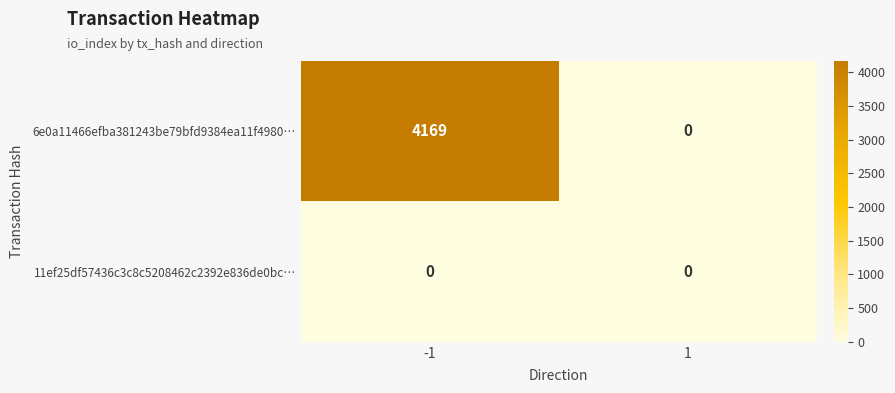

How many series are shown in this chart?

2